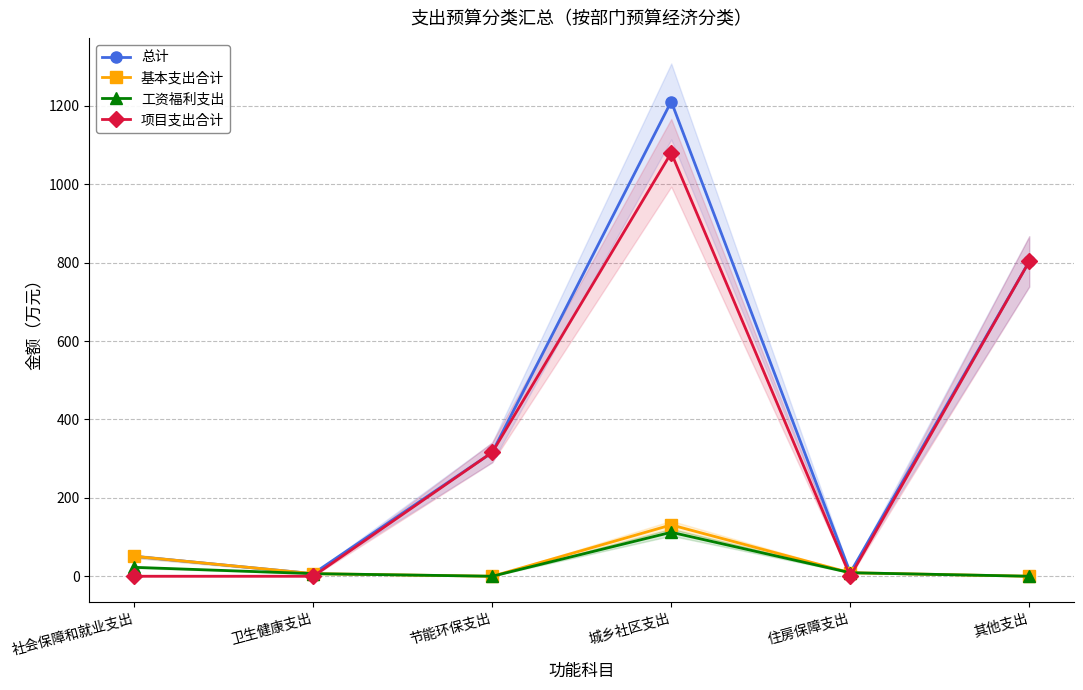

How many categories are shown in the chart?

6